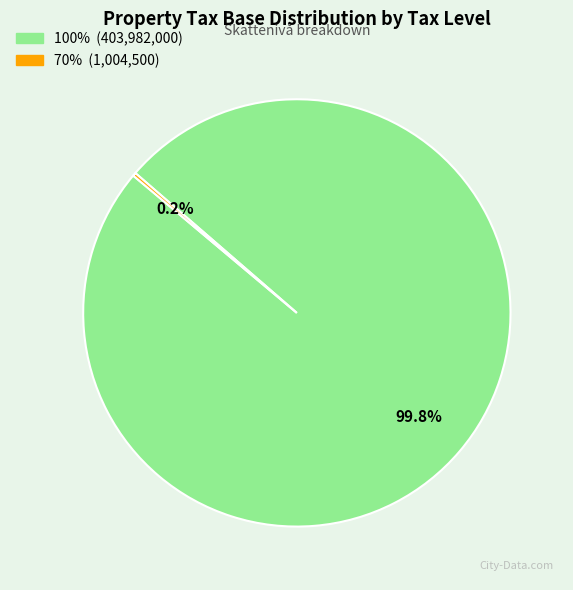

Is there any slice that represents more than half of the pie?

Yes